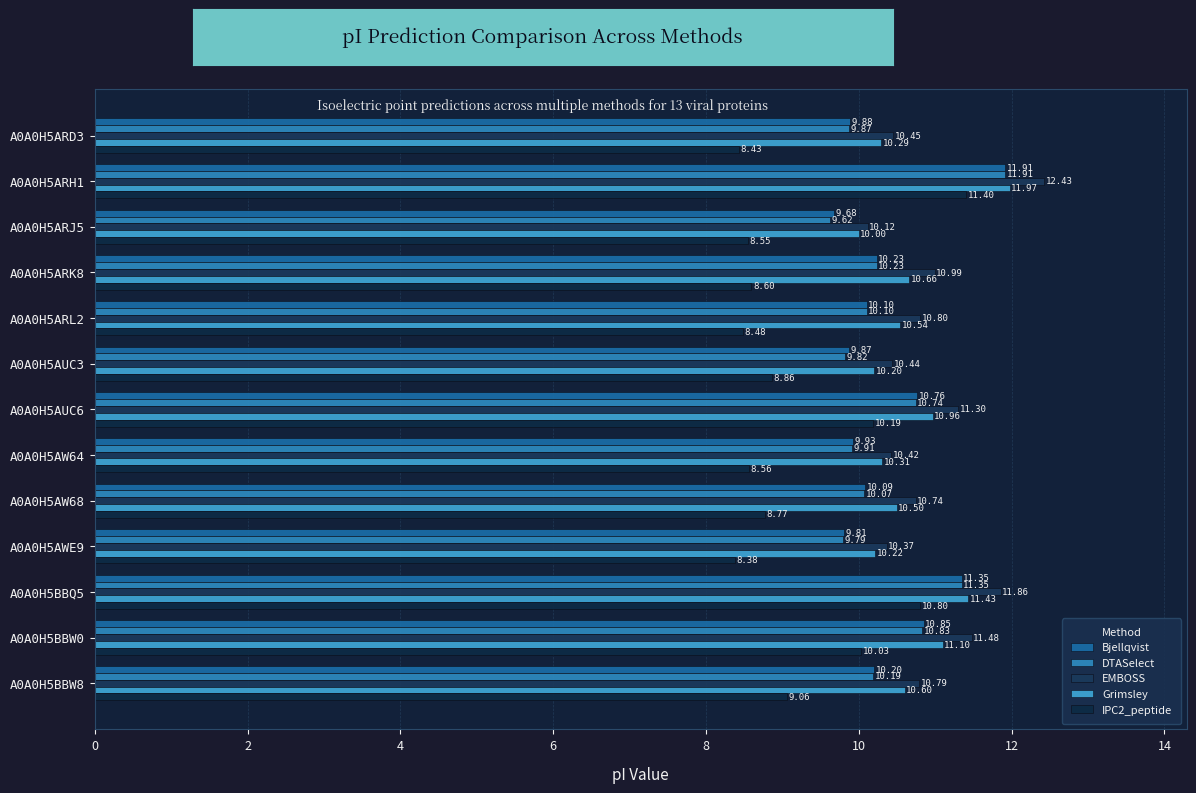

Rank the categories by Bjellqvist value from highest to lowest.

A0A0H5ARH1, A0A0H5BBQ5, A0A0H5BBW0, A0A0H5AUC6, A0A0H5ARK8, A0A0H5BBW8, A0A0H5ARL2, A0A0H5AW68, A0A0H5AW64, A0A0H5ARD3, A0A0H5AUC3, A0A0H5AWE9, A0A0H5ARJ5